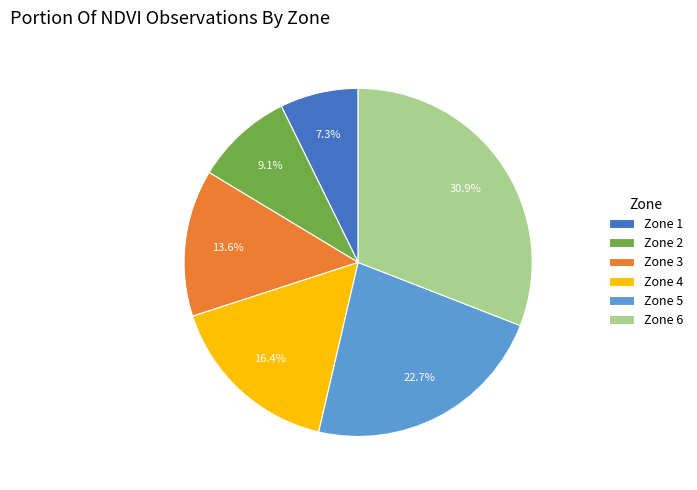

To the nearest percent, what is the average slice percentage?

17%